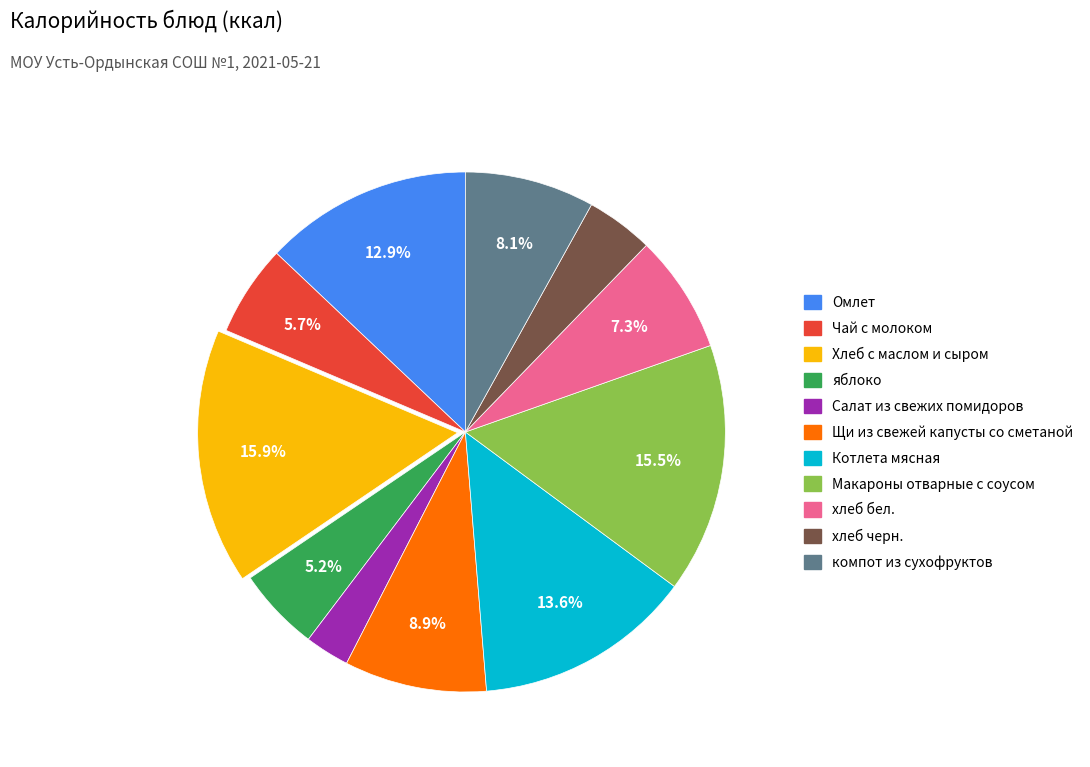

What percentage is NOT represented by Хлеб с маслом и сыром?

84.1%